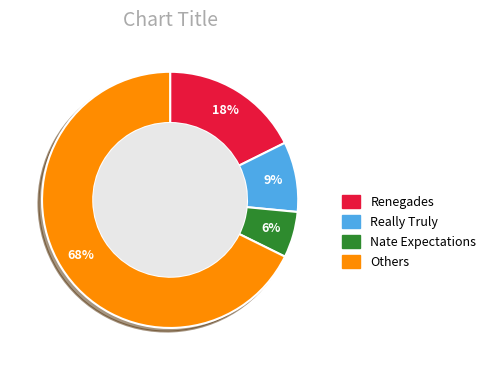

To the nearest percent, what percentage of the pie is Really Truly?

9%